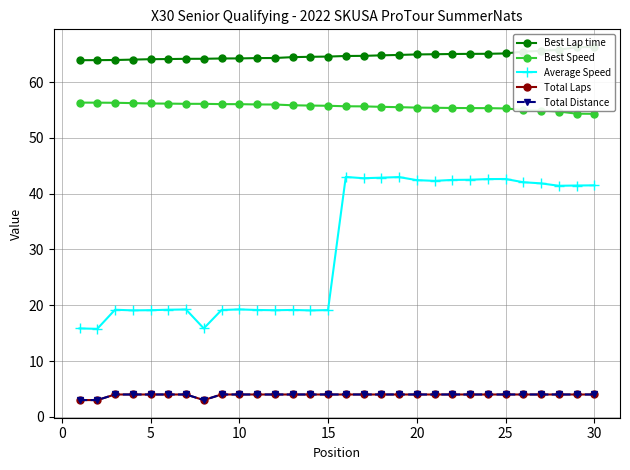

At 25, list the series in order from largest to smallest.

Best Lap time, Best Speed, Average Speed, Total Laps, Total Distance